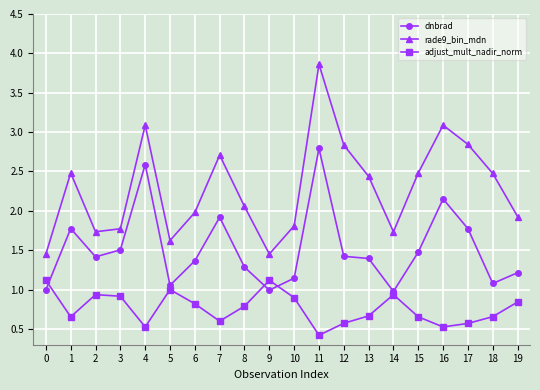

Which series has the largest total across all categories?

rade9_bin_mdn